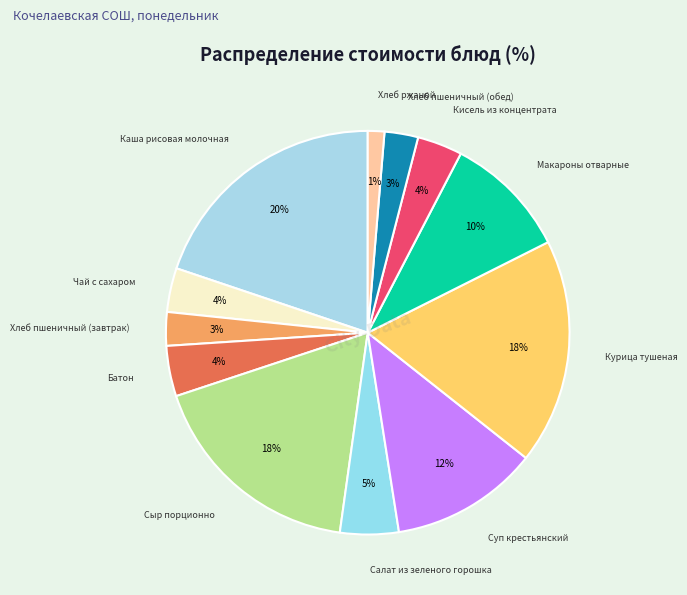

What is the smallest slice in the pie chart?

Хлеб ржаной